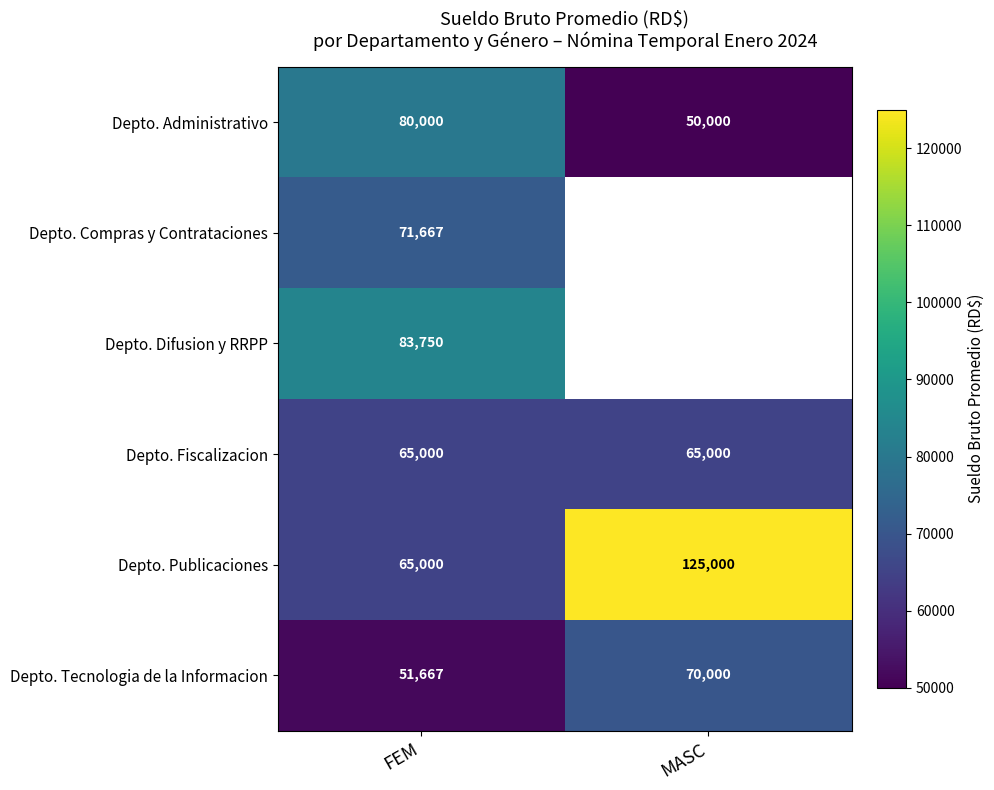

What is the spread (max minus min) of values at FEM?

32083